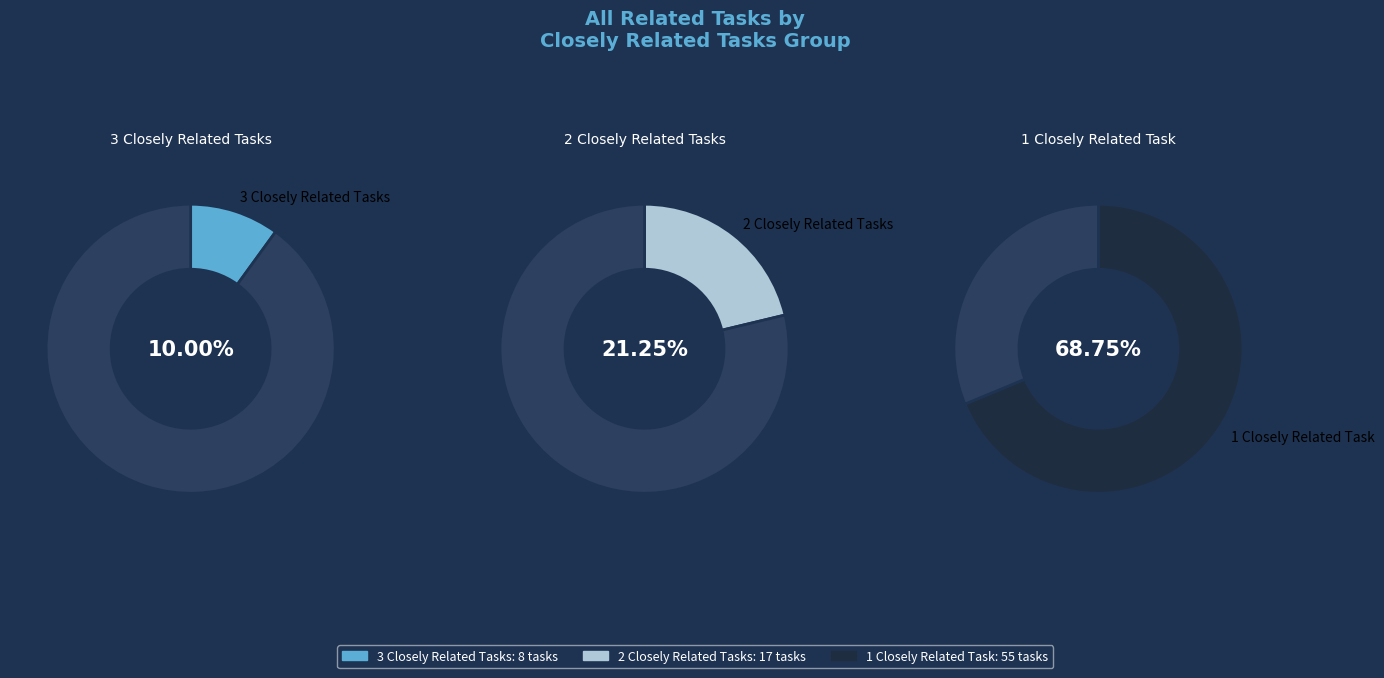

Is it true that 1 is 9% of the pie?

False